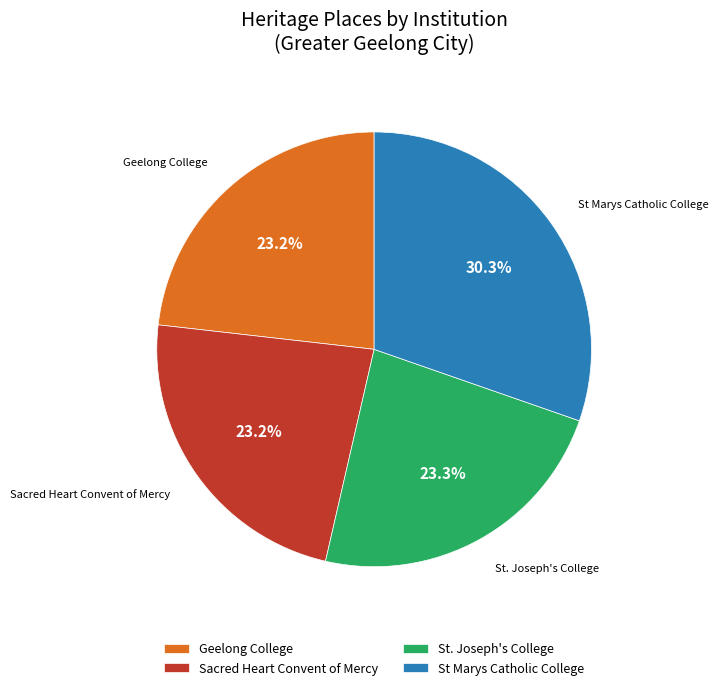

Count the number of slices in the pie.

4